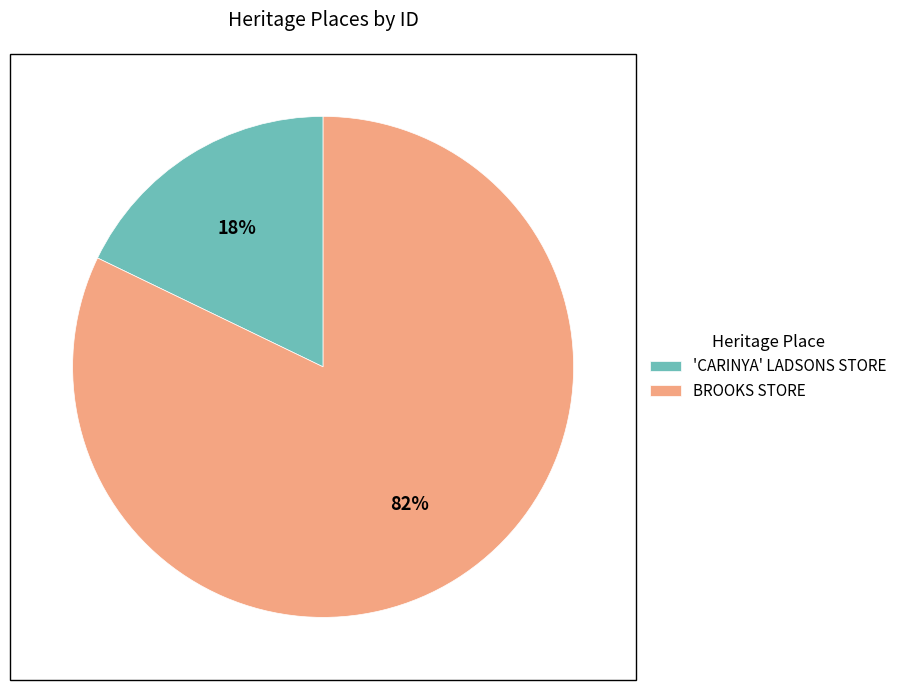

Which slice is the smallest?

'CARINYA' LADSONS STORE